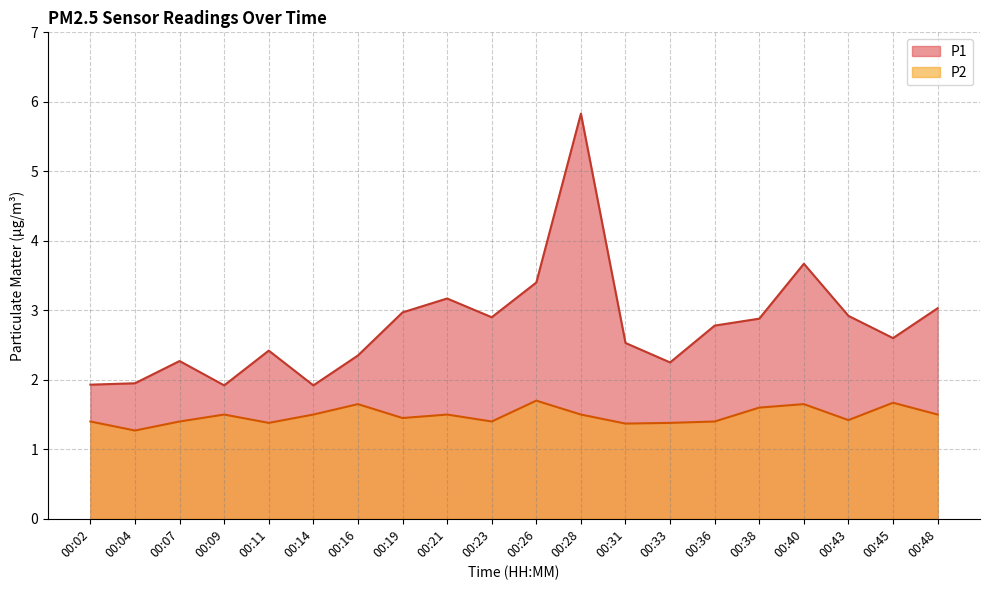

List the series in order of their peak value, highest first.

P1, P2